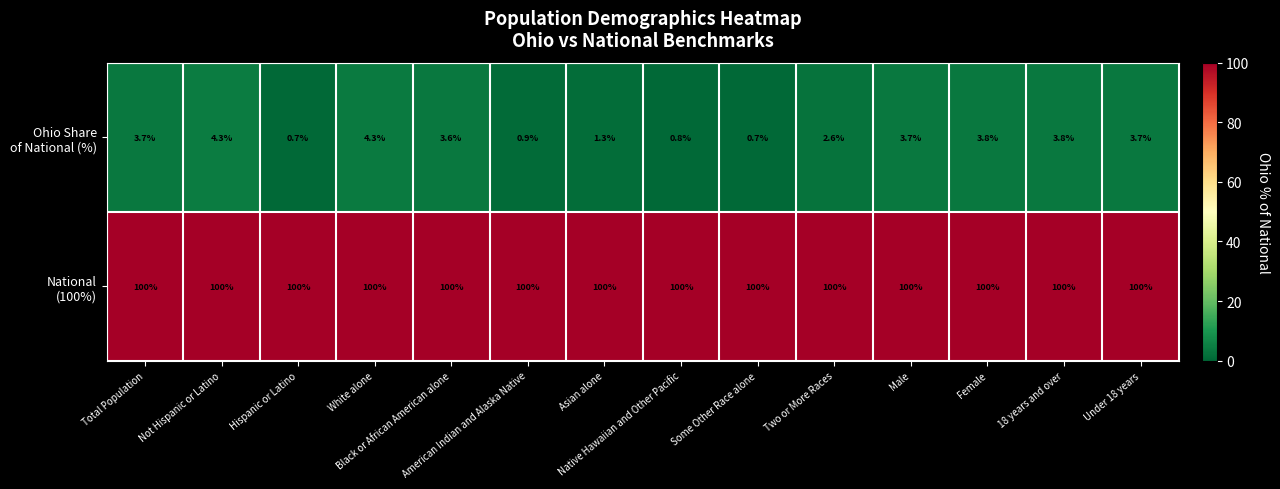

At how many categories does at least one series exceed 13?

14